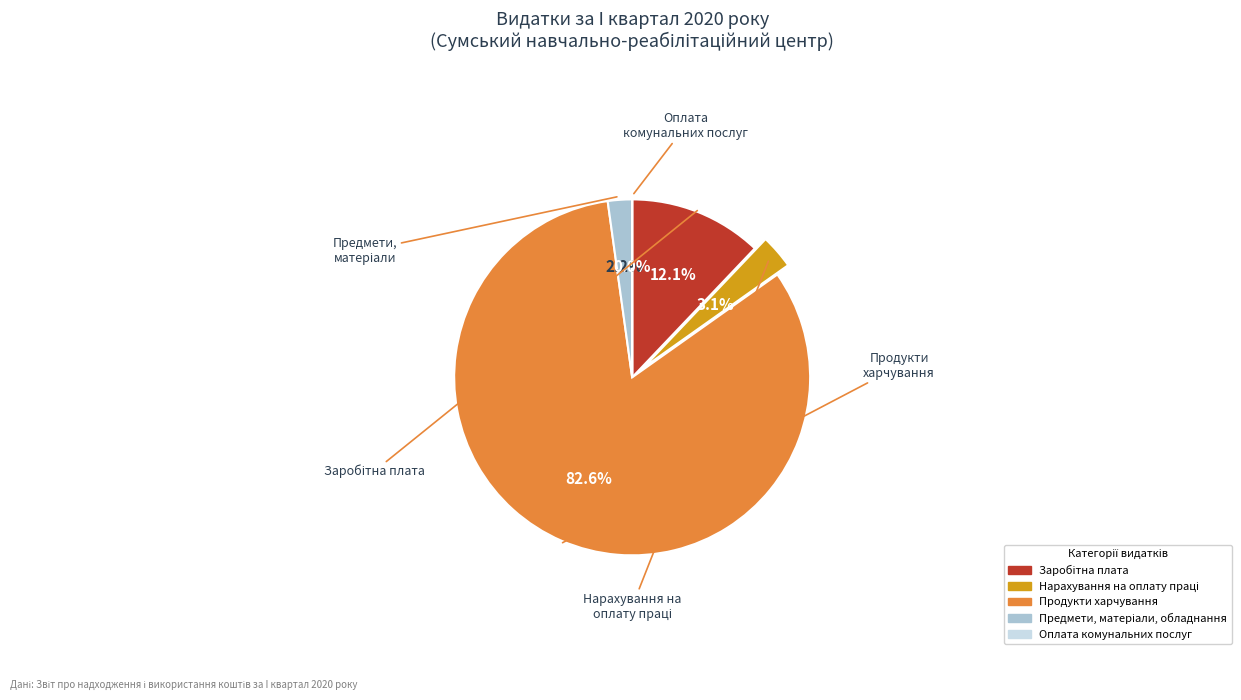

What percentage is the Нарахування на оплату праці slice, to the nearest percent?

3%